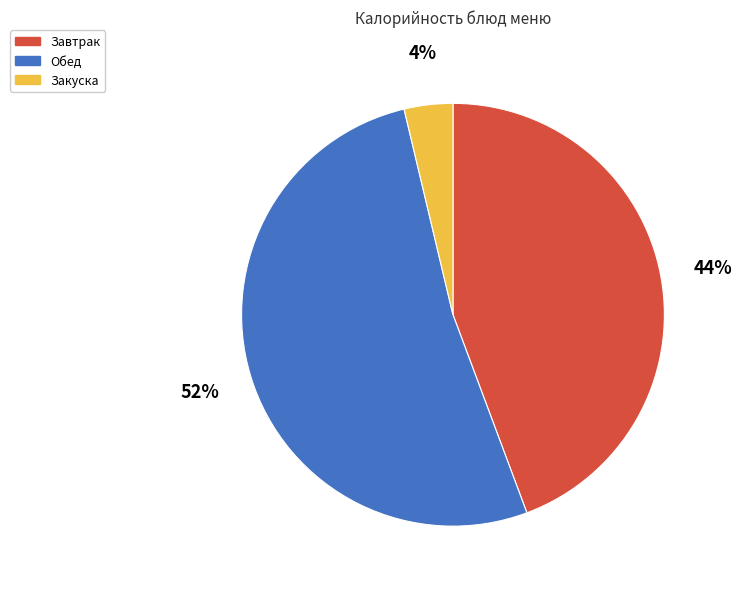

To the nearest percent, what percentage of the pie is Закуска?

4%